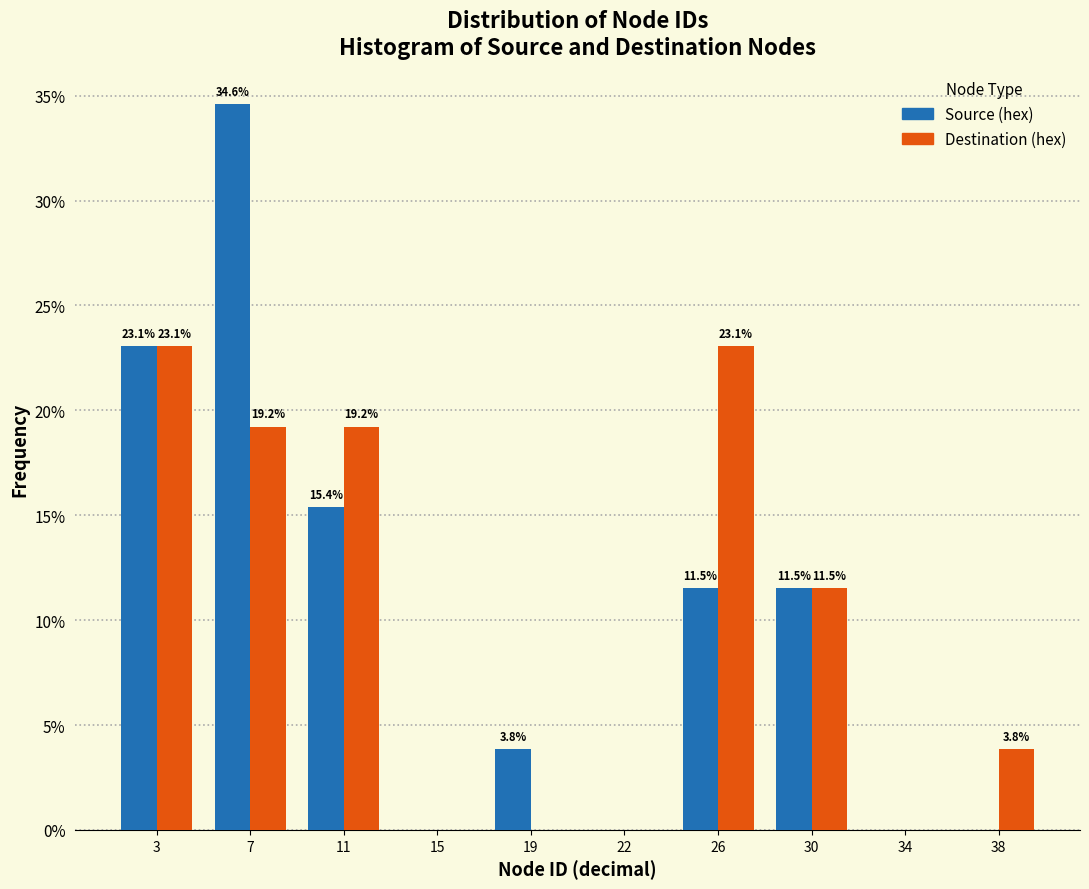

Reading left to right, list all the values displayed in this chart.

Source (hex): 3=23.1	7=34.6	11=15.4	15=0.0	19=3.8	22=0.0	26=11.5	30=11.5	34=0.0	38=0.0
Destination (hex): 3=23.1	7=19.2	11=19.2	15=0.0	19=0.0	22=0.0	26=23.1	30=11.5	34=0.0	38=3.8